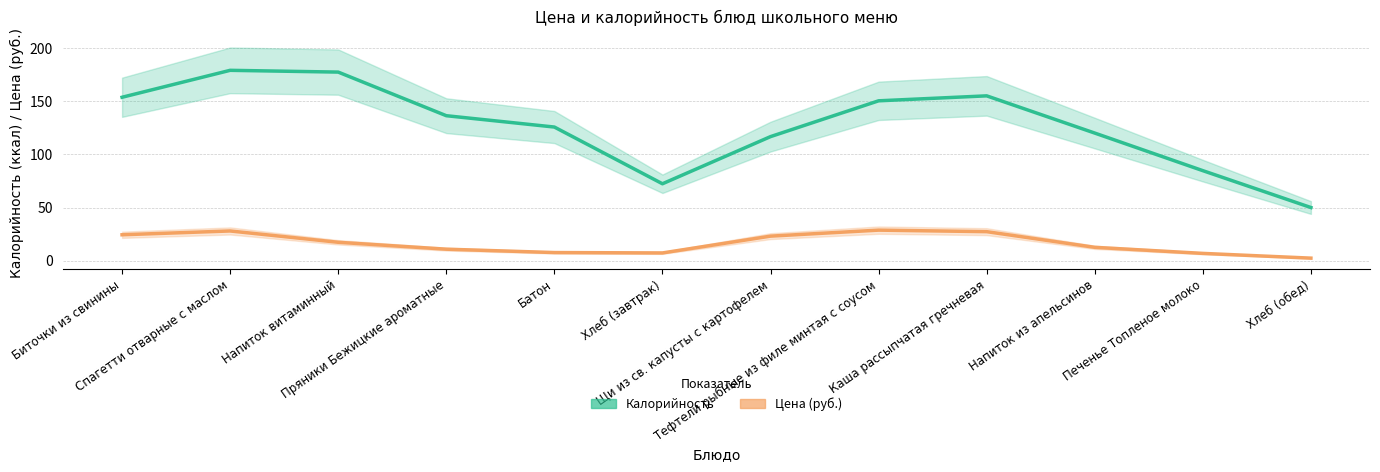

What is the label of the 2nd point from the left?

Спагетти отварные с маслом